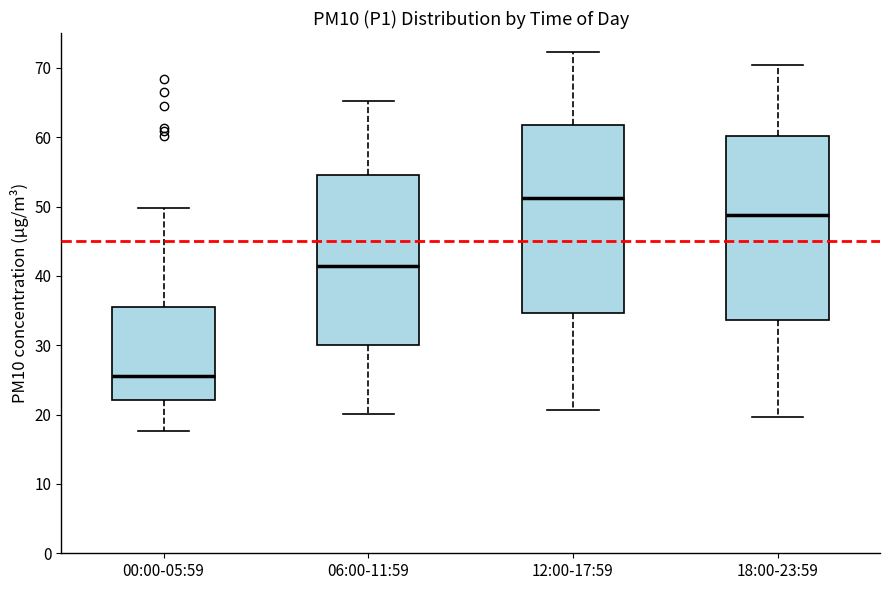

Reading left to right, transcribe this box plot: for each box, give where its median line is, the range the box spans, and where its two whiskers end, as read against the y-axis. The values are not printed on the chart, so give them approximately, as read against the axis.

00:00-05:59: median 26, box 22 to 35, whiskers 18 to 50
06:00-11:59: median 41, box 30 to 55, whiskers 20 to 65
12:00-17:59: median 51, box 35 to 62, whiskers 21 to 72
18:00-23:59: median 49, box 34 to 60, whiskers 20 to 70